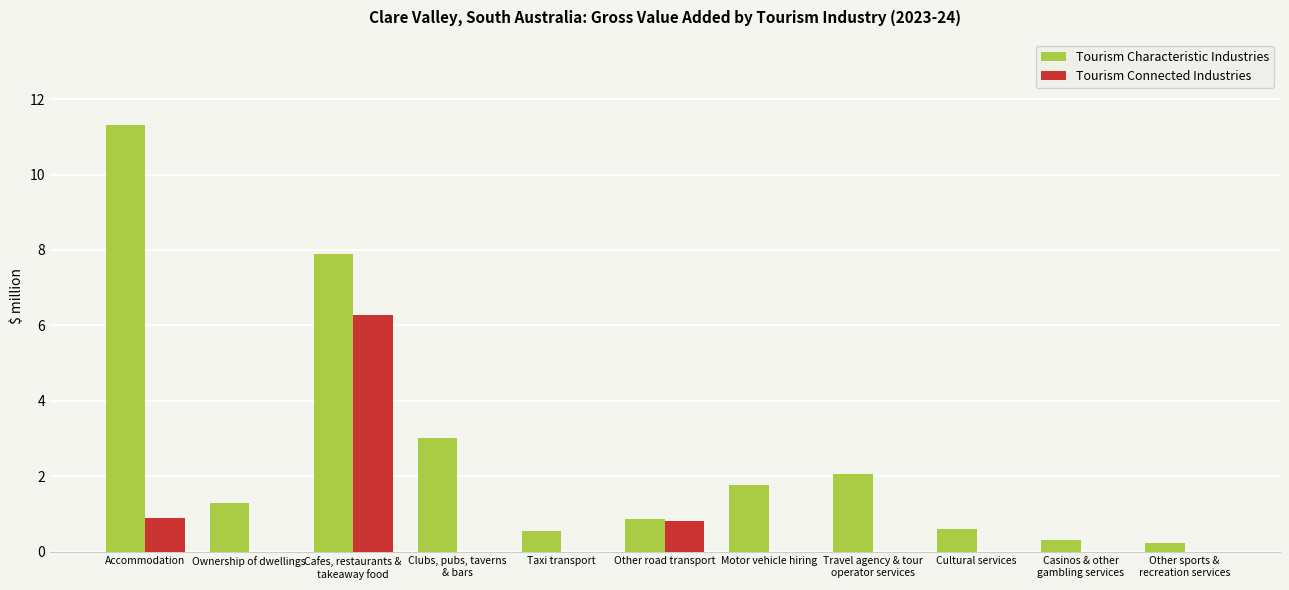

What is the sum of all Tourism Connected Industries values?

8.0